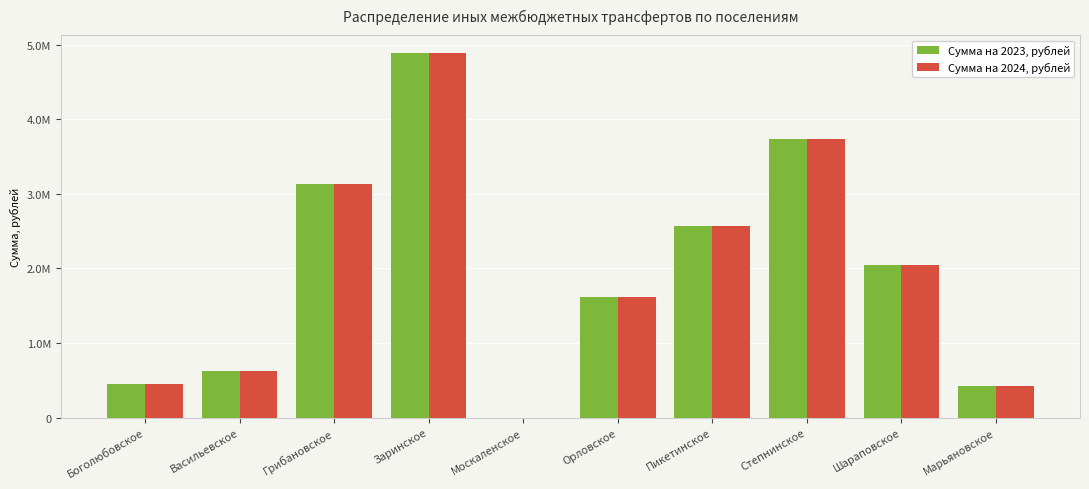

What are all the series names shown in the legend?

Сумма на 2023, рублей, Сумма на 2024, рублей